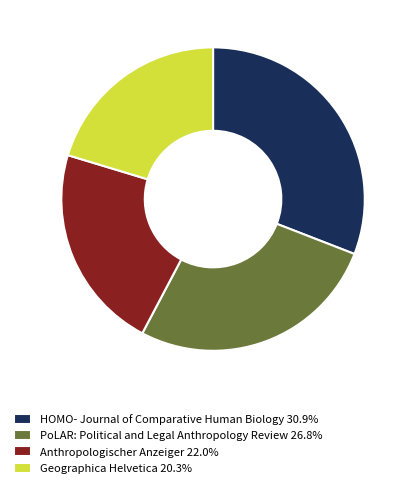

What is the ratio of the value at Geographica Helvetica 20.3% to the value at HOMO- Journal of Comparative Human Biology 30.9%?

0.7